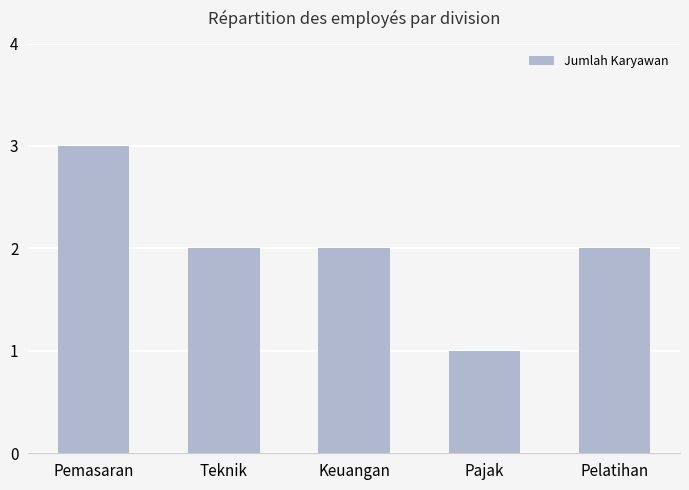

The value at Pajak is 1. True or false?

True